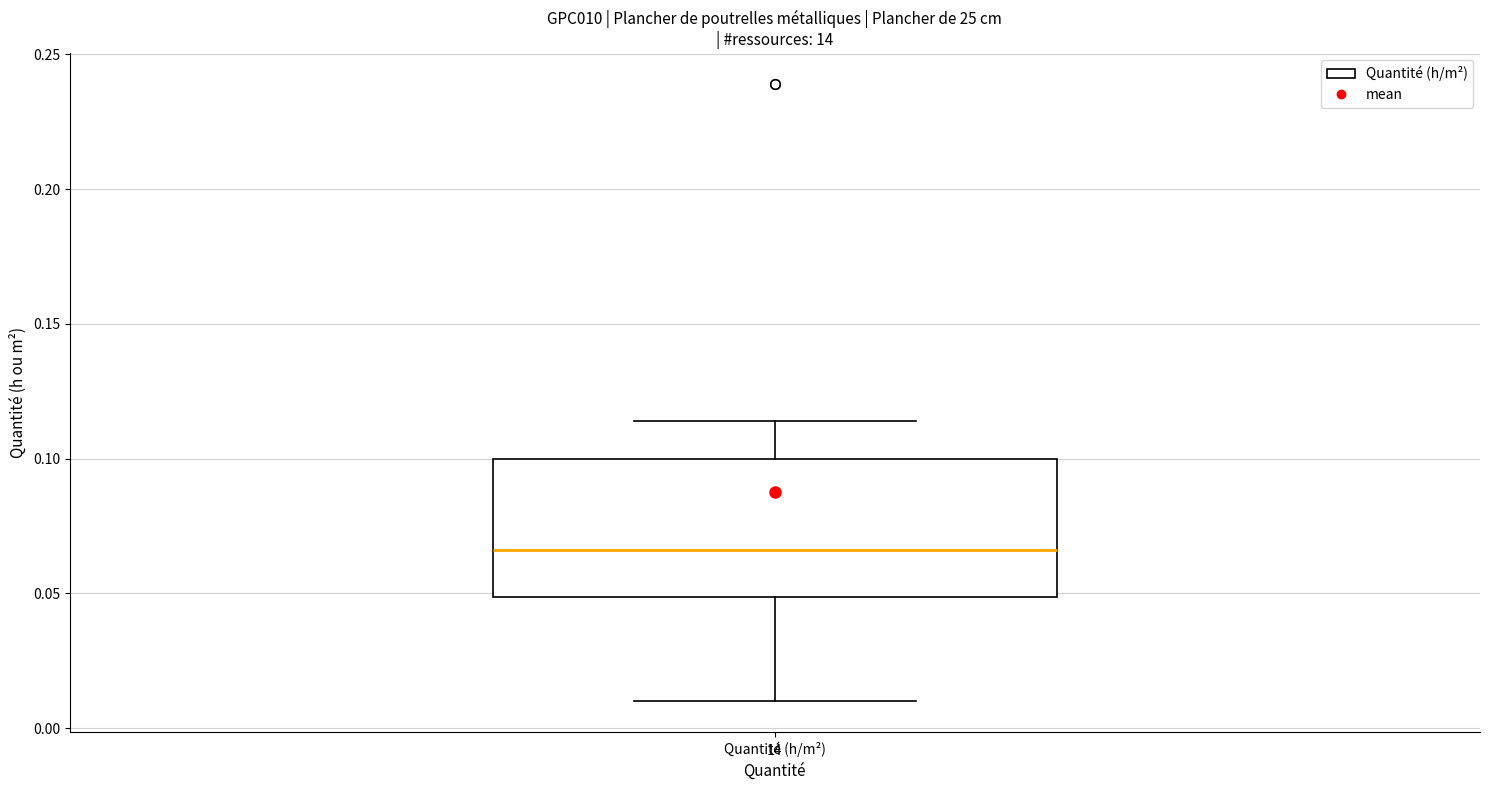

Where is the upper edge of the box for Quantité (h/m²) on the y-axis? The values are not printed on the chart, so give them approximately, as read against the axis.

0.100